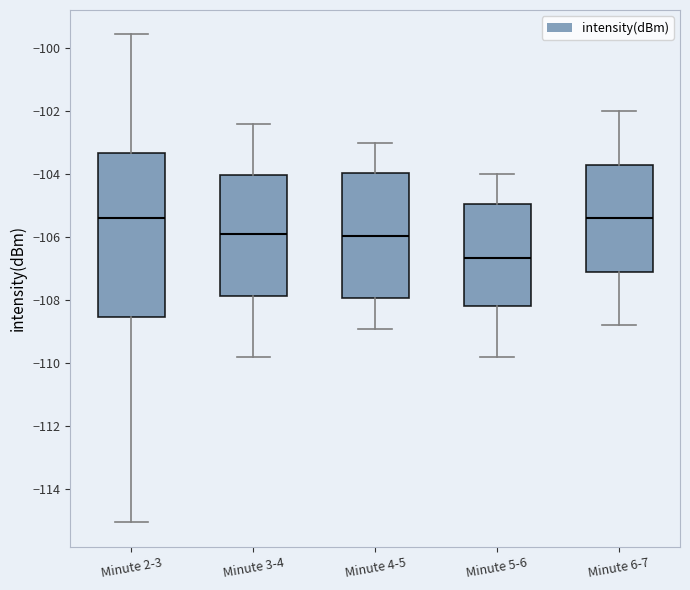

Which box has the lowest median line?

Minute 5-6